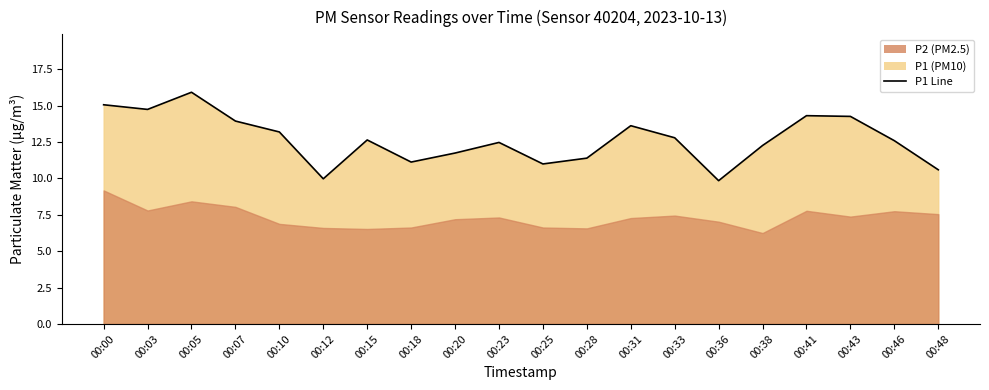

Which category has the highest value across all series?

00:05